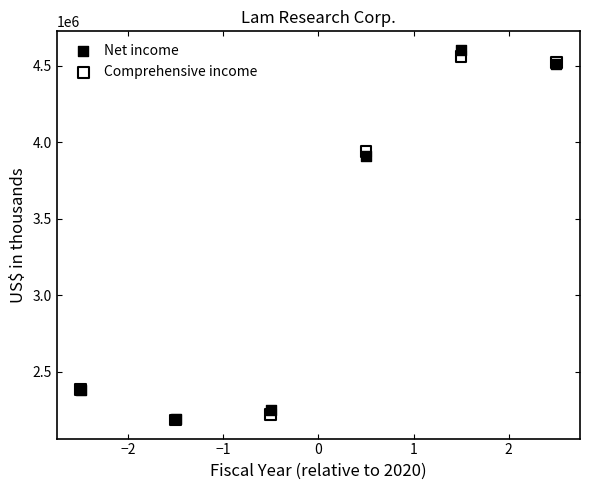

What are all the series names shown in the legend?

Net income, Comprehensive income